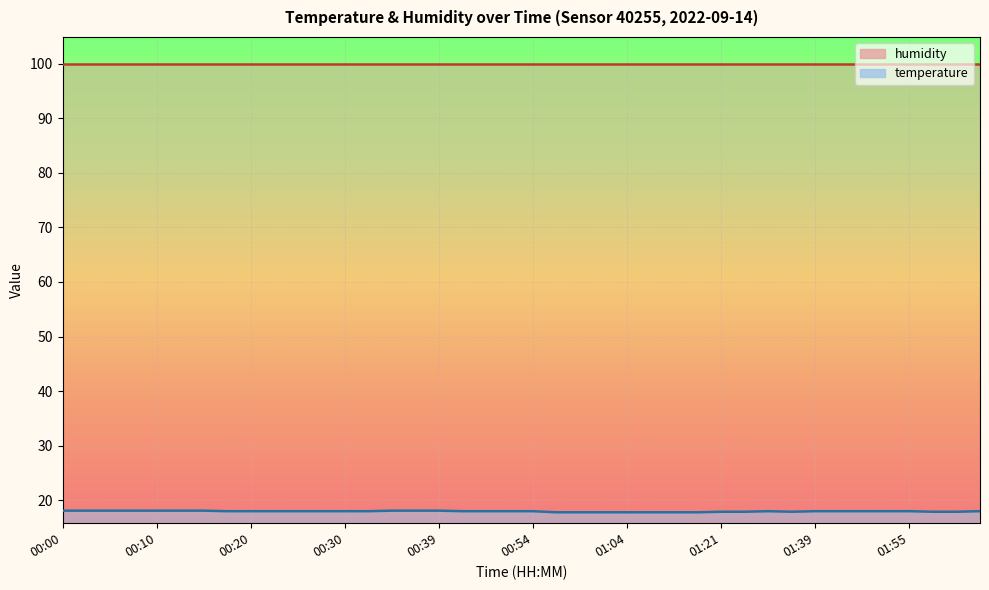

Is this an area chart (filled region under the line)?

No